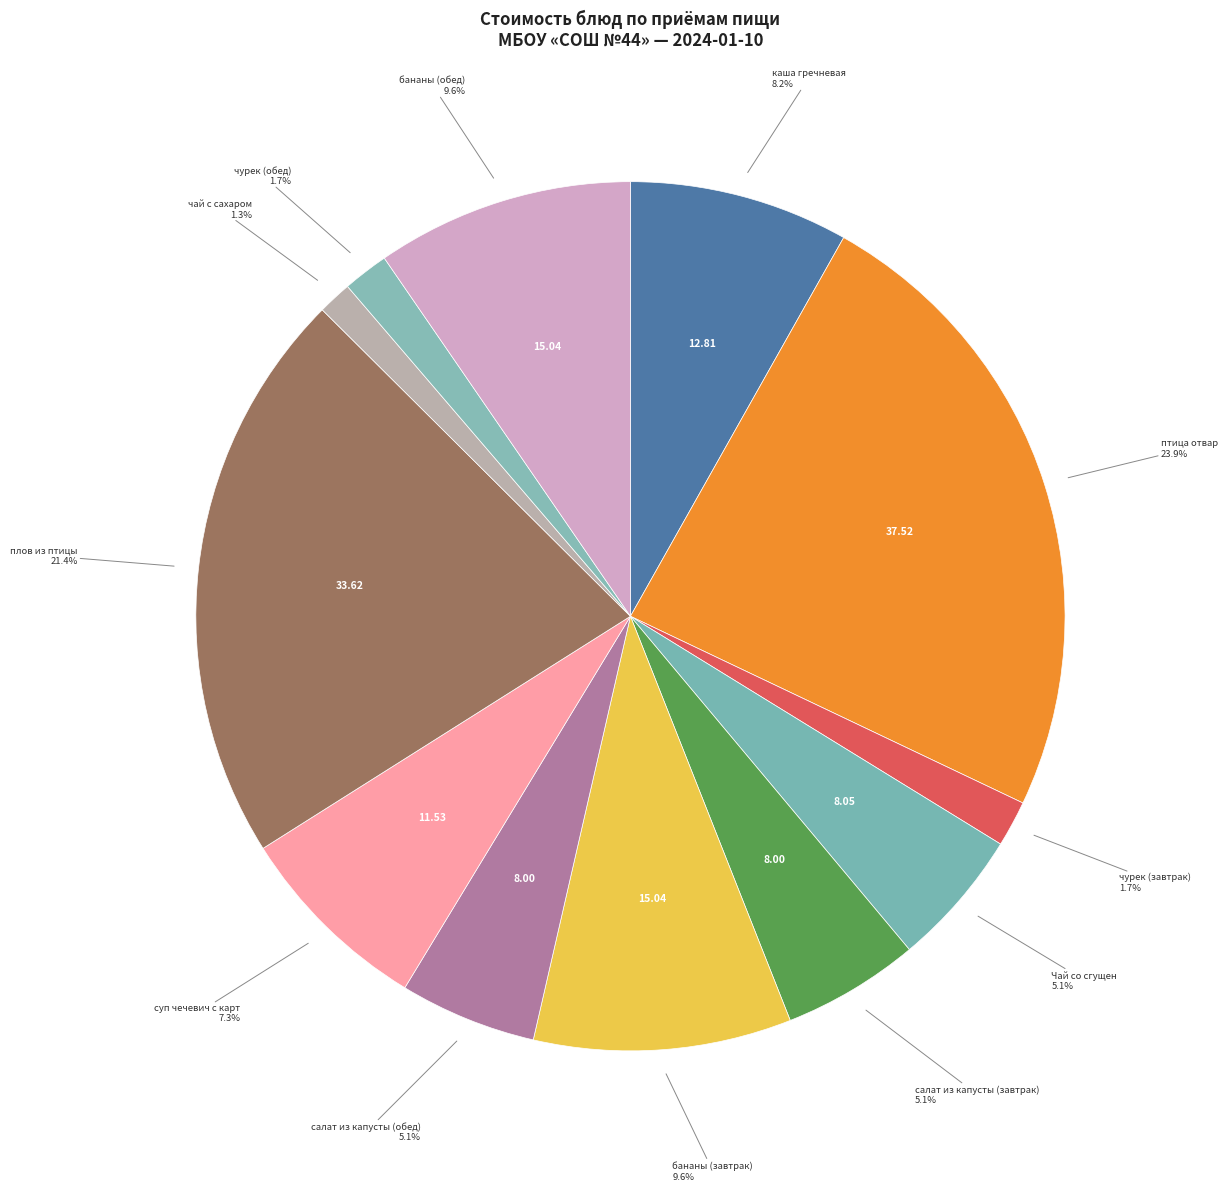

Is there any slice that represents more than half of the pie?

No